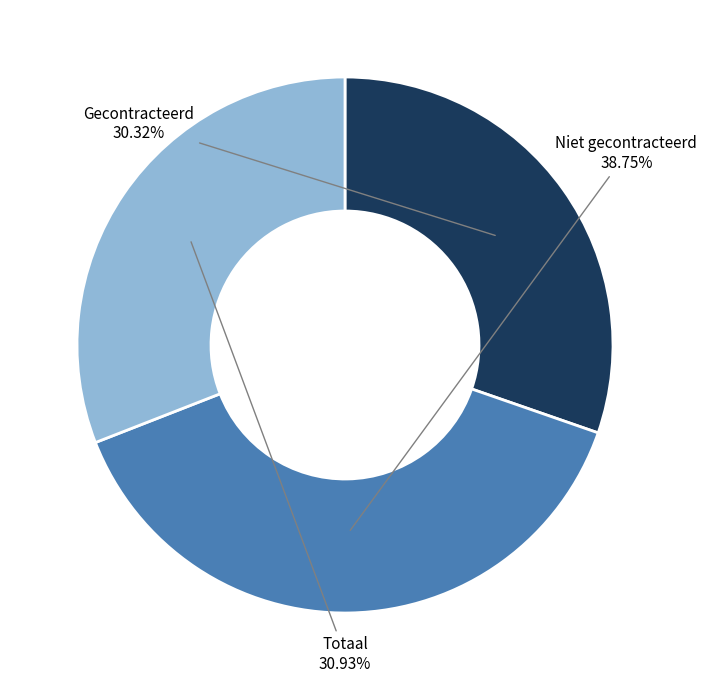

To the nearest percent, what is the difference between the largest and smallest slice percentages?

8%